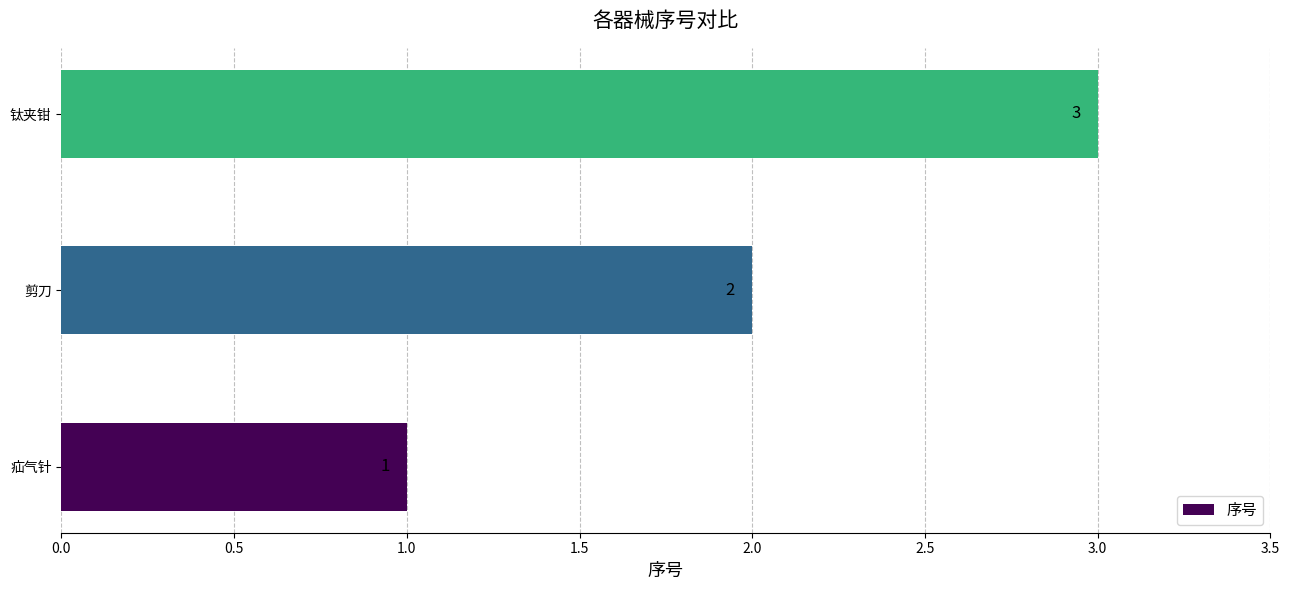

What is the average value?

2